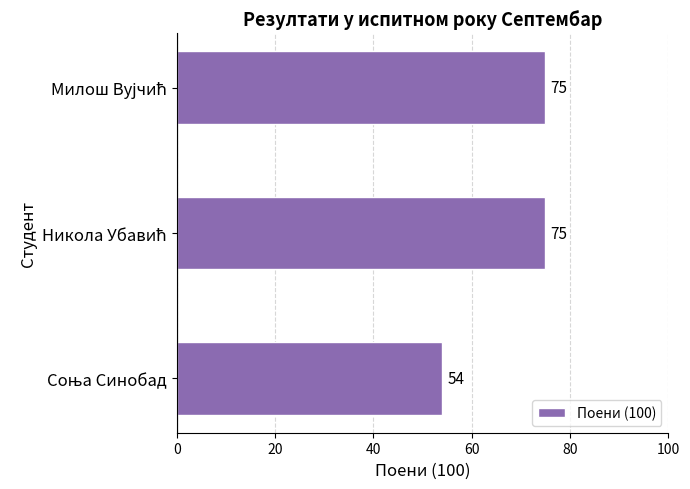

How many values are between 54 and 75?

3